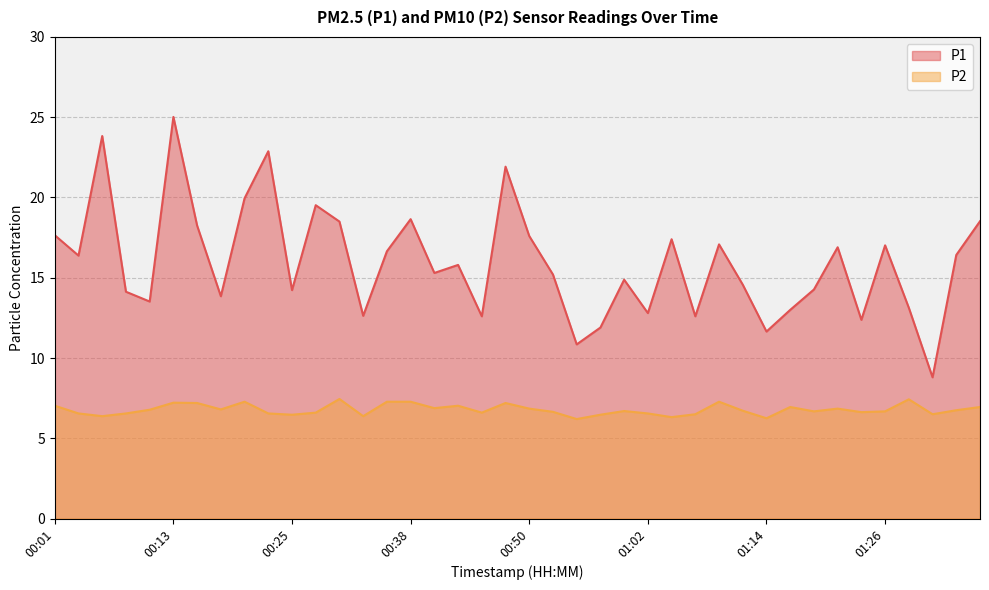

What is the label of the 22nd point from the left?

00:52